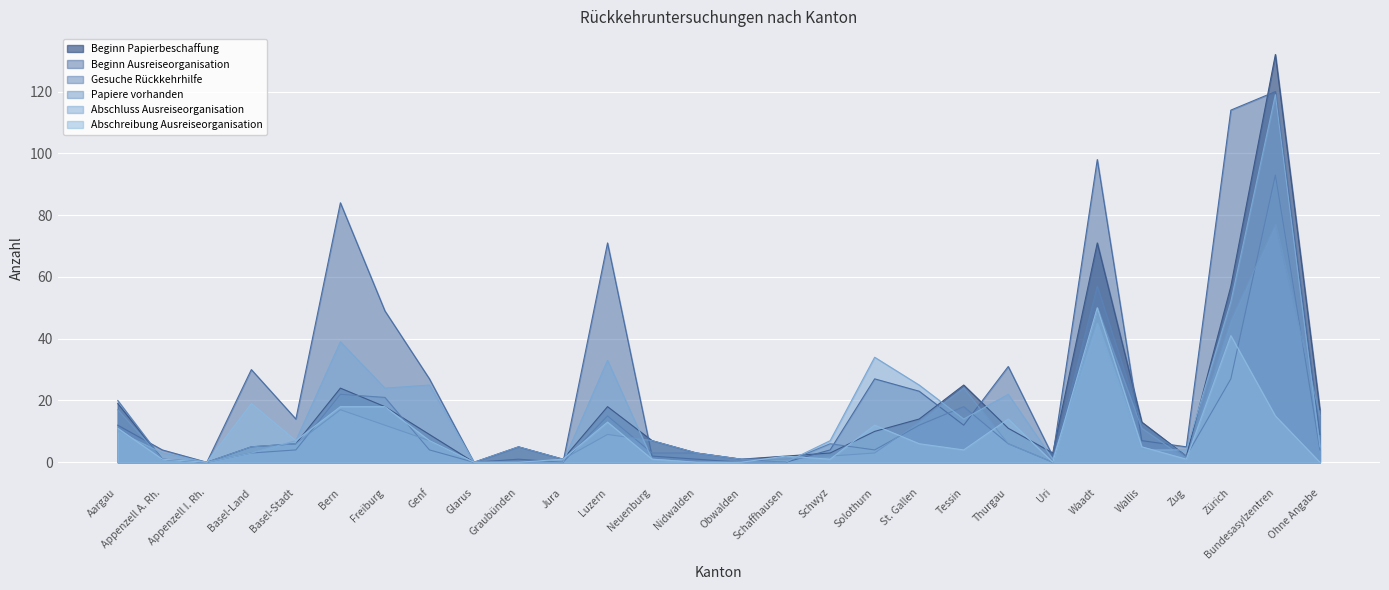

Where is the first local minimum for Beginn Ausreiseorganisation?

Appenzell I. Rh.